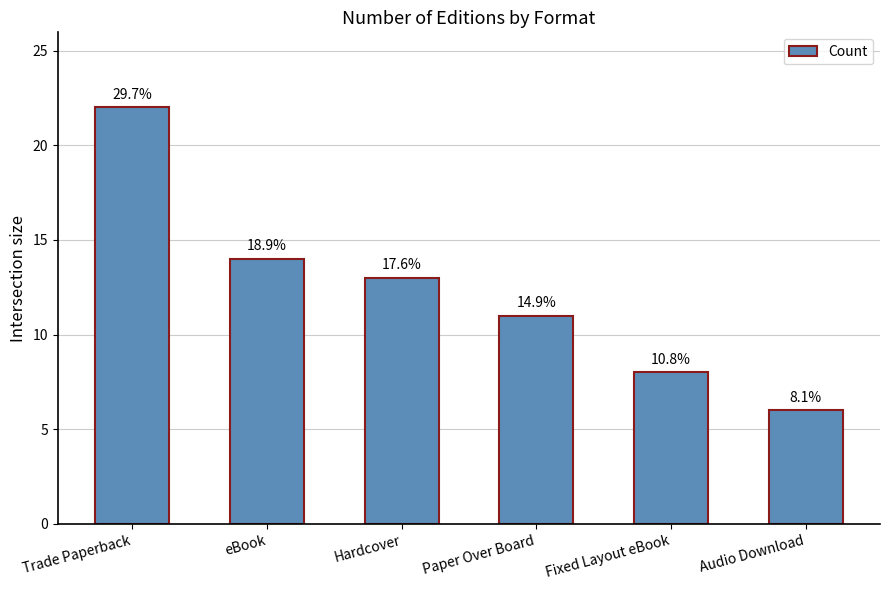

How many bars are there in total?

6